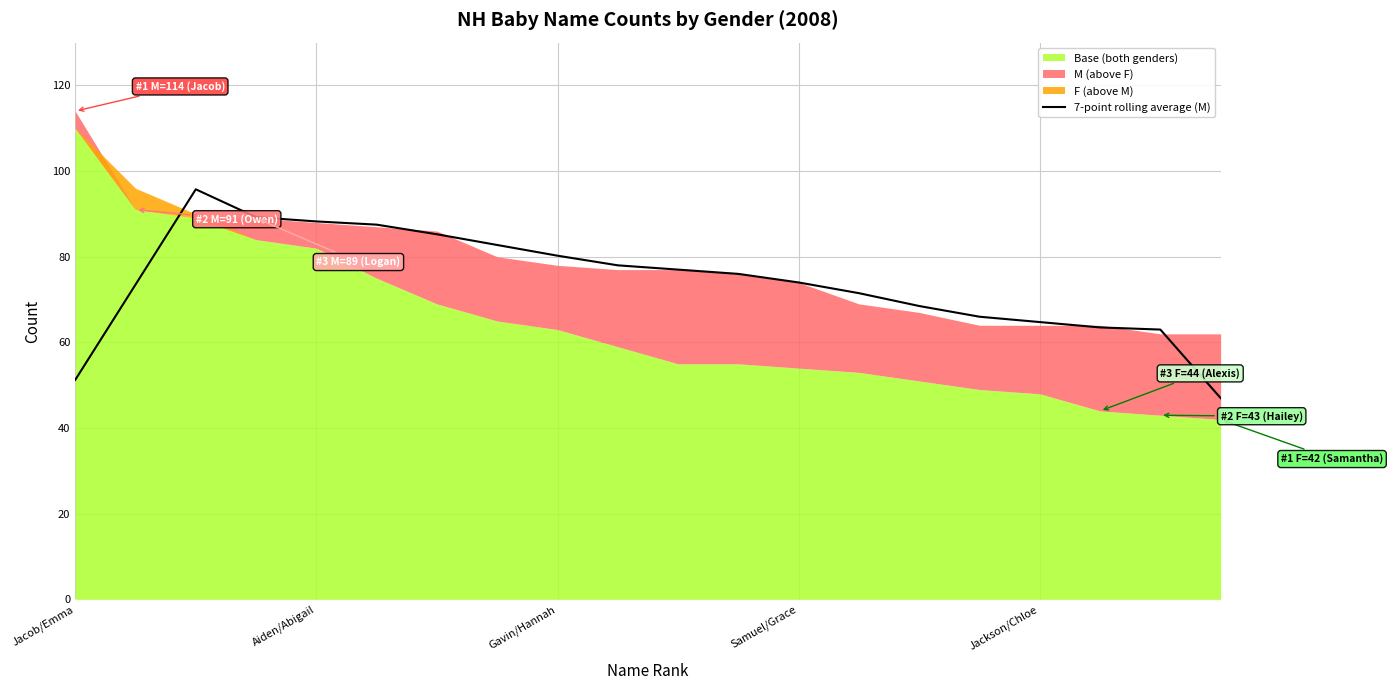

How many lines are shown in the chart?

1